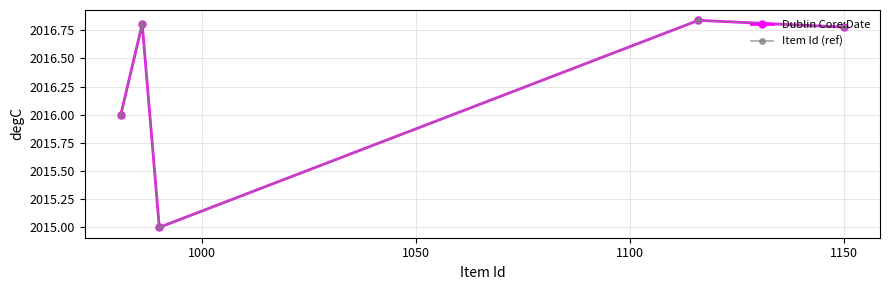

True or false: Item Id (ref) and Dublin Core:Date cross at least once.

False